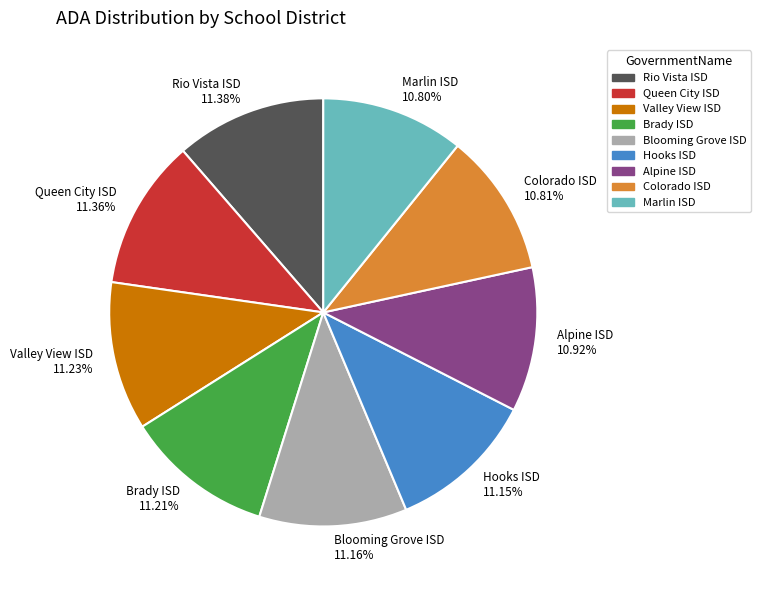

Is the sum of Blooming Grove ISD and Rio Vista ISD greater than half?

No